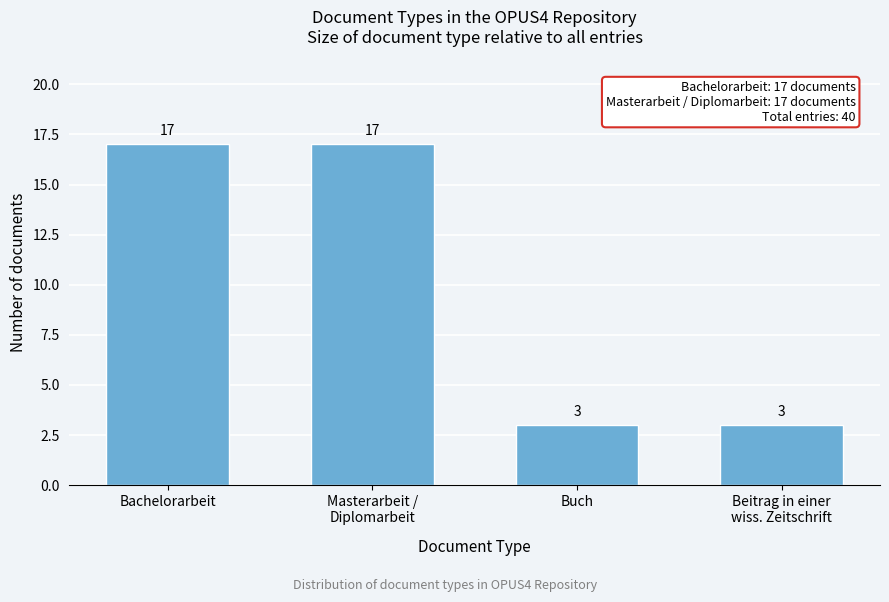

Reading right to left, transcribe all the data shown in this chart.

3	3	17	17